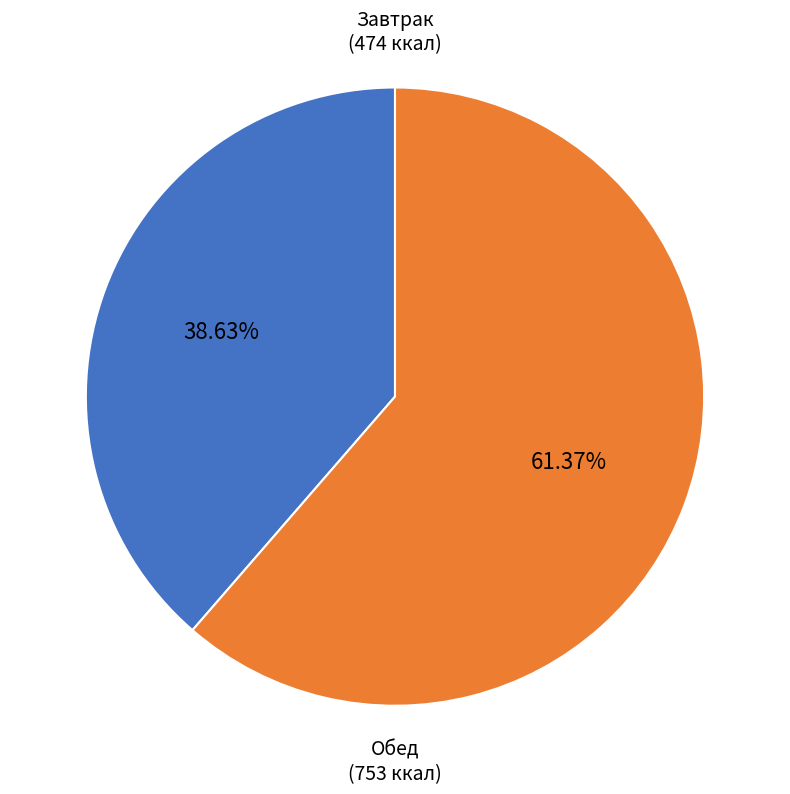

Does any single category account for the majority?

Yes